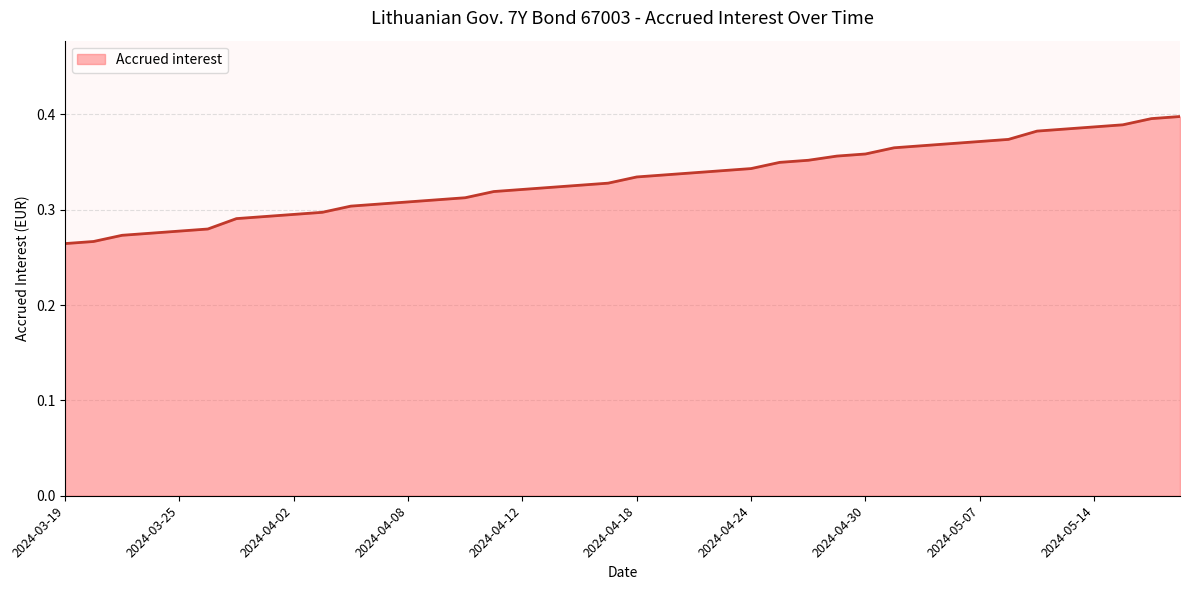

The chart shows a value of 0.6 at 2024-05-07. True or false?

False